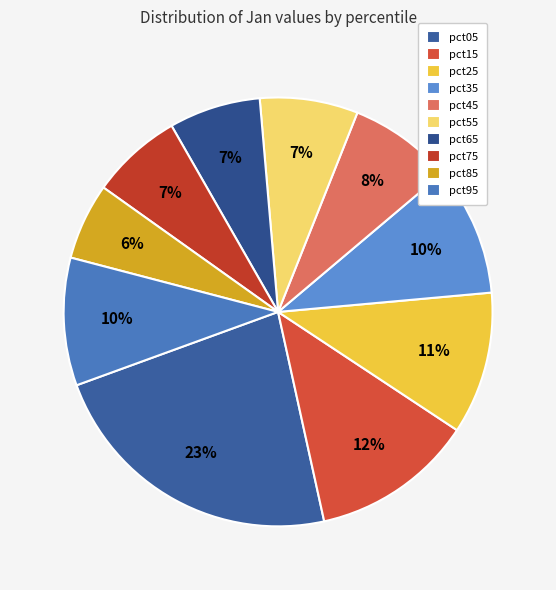

How many segments does this pie chart have?

10